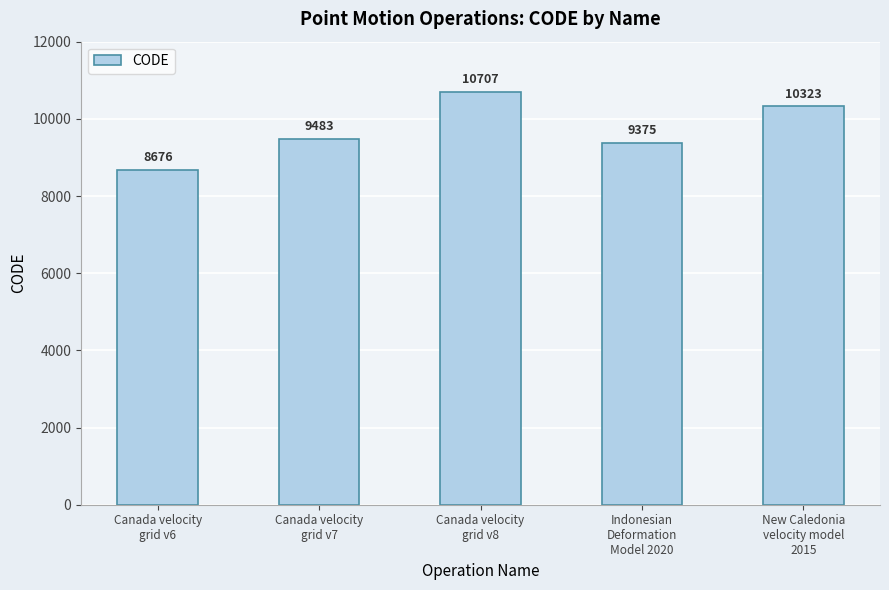

Where is the data nearest to the value 9691?

Canada velocity
grid v7